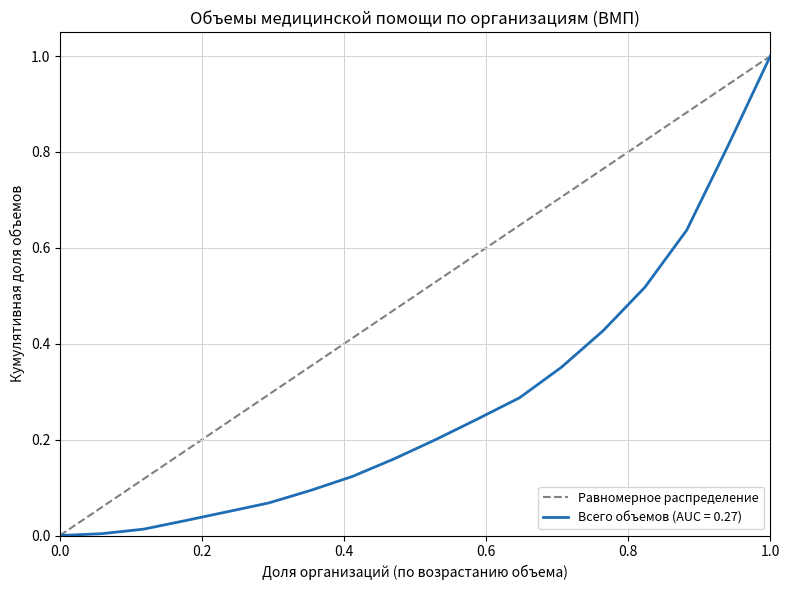

What is the maximum value for Всего объемов (AUC = 0.27)?

1.0